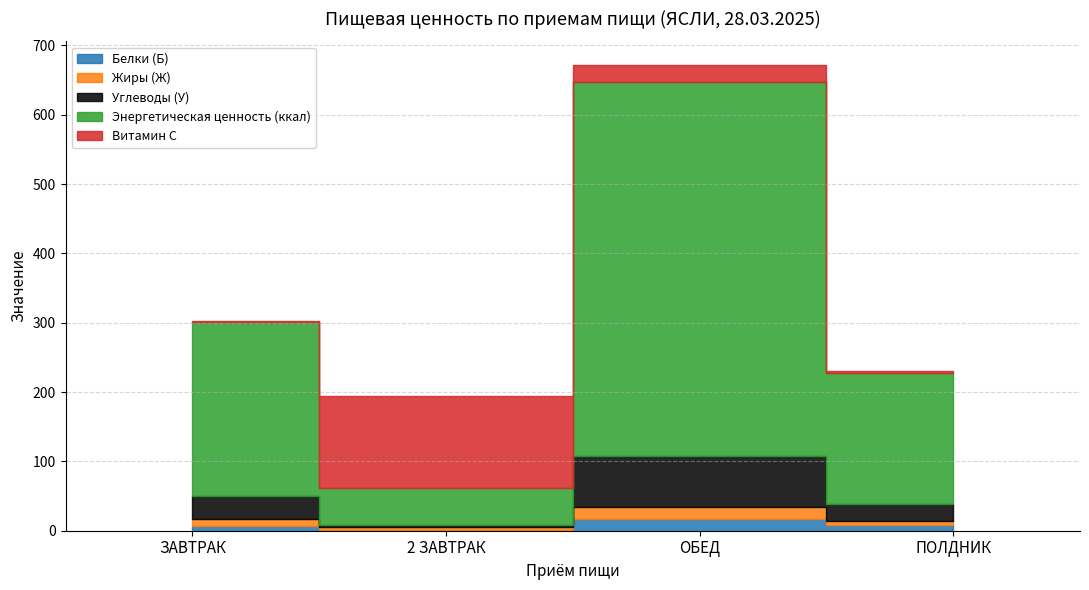

What is the label of the 1st point from the right?

ПОЛДНИК